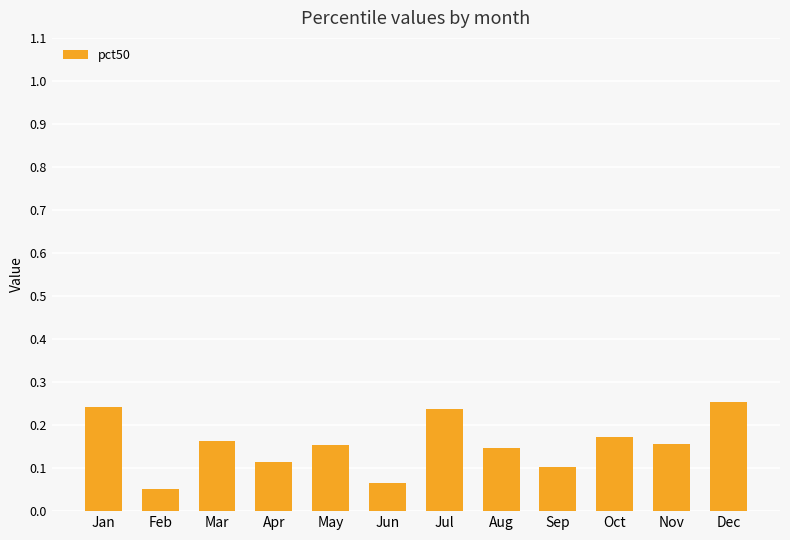

The chart shows a value of 0.1 at Feb. True or false?

True